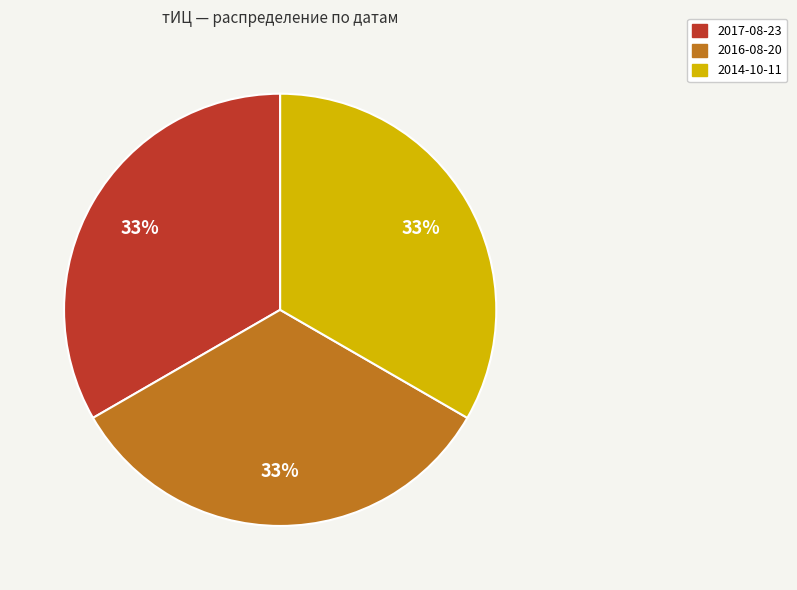

True or false: 2016-08-20 accounts for 33% of the total.

True